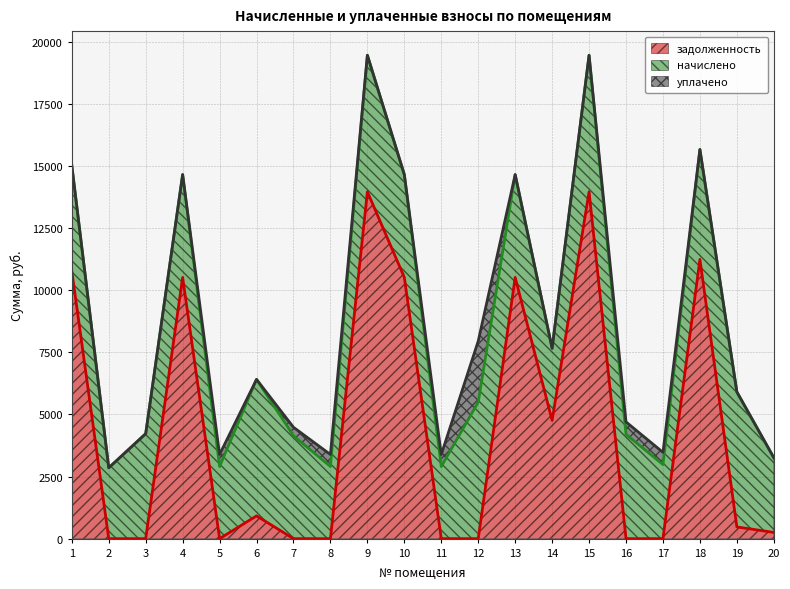

What is the difference between the maximum and minimum values in the уплачено series?

2457.9